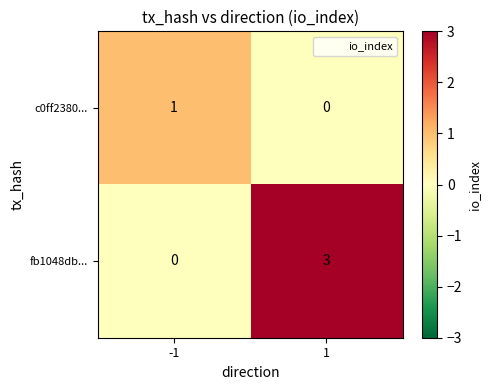

Rank the categories by c0ff2380... value from lowest to highest.

1, -1